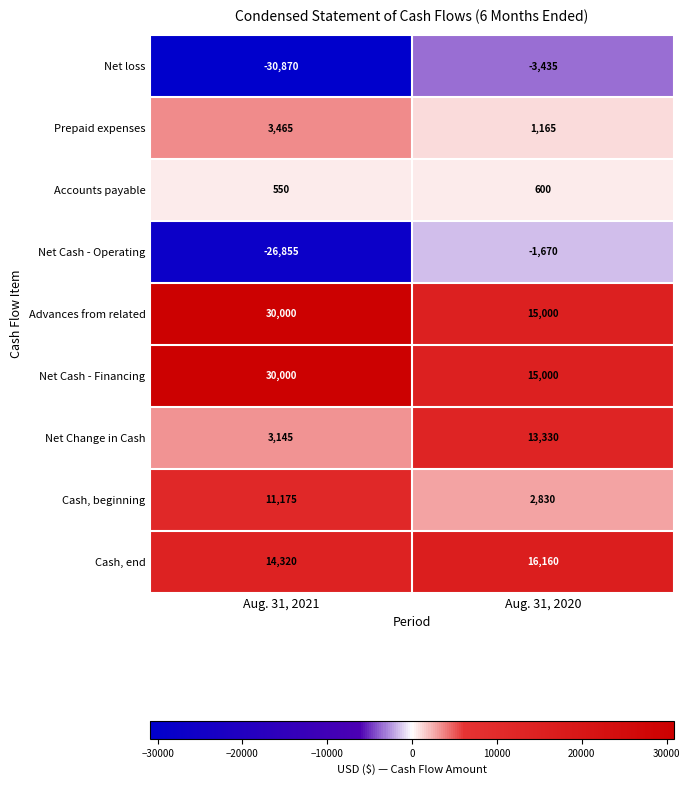

Is the value of Net Cash - Operating at Aug. 31, 2021 greater than the value of Advances from related at Aug. 31, 2020?

No